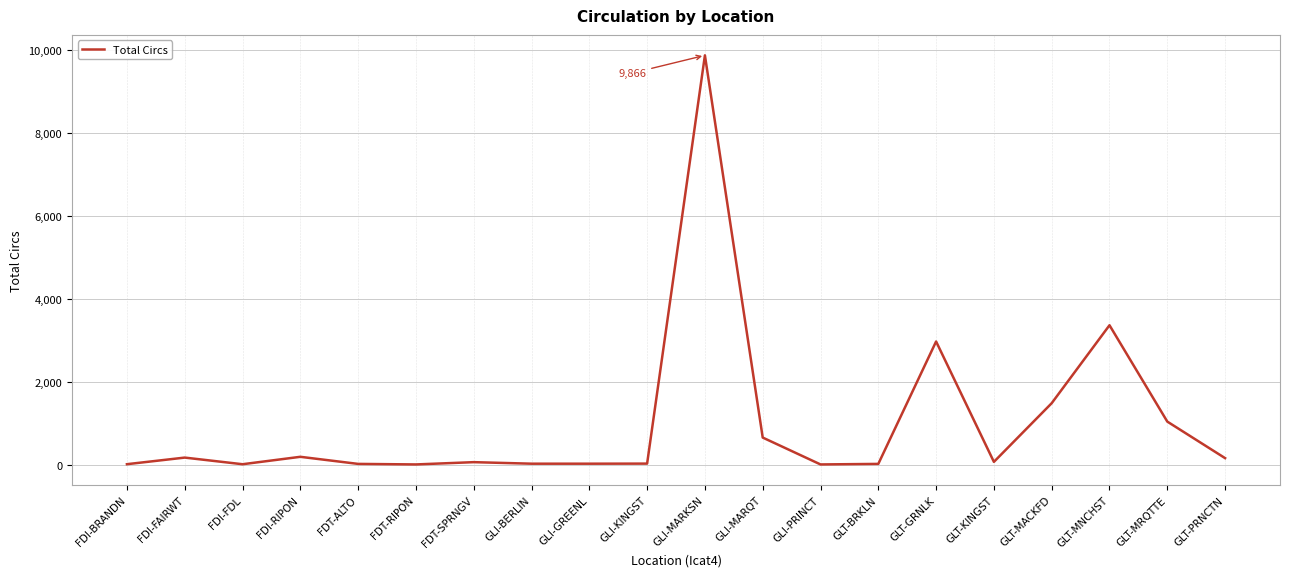

How many distinct data groups are displayed?

1